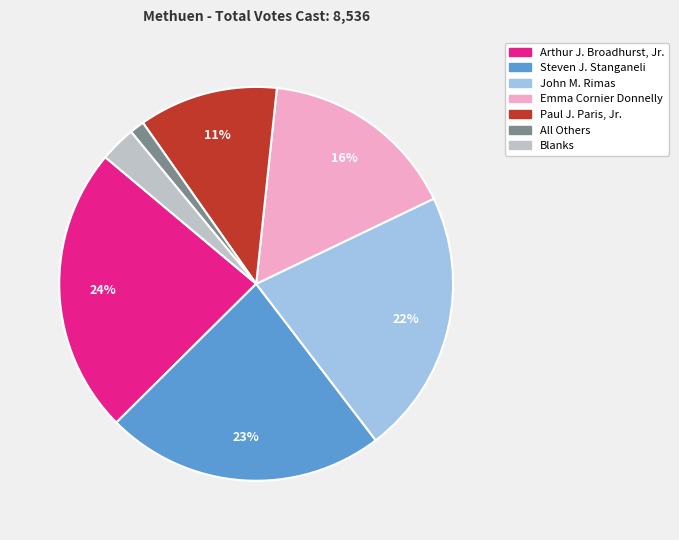

Is it true that Arthur J. Broadhurst, Jr. is 15% of the pie?

False